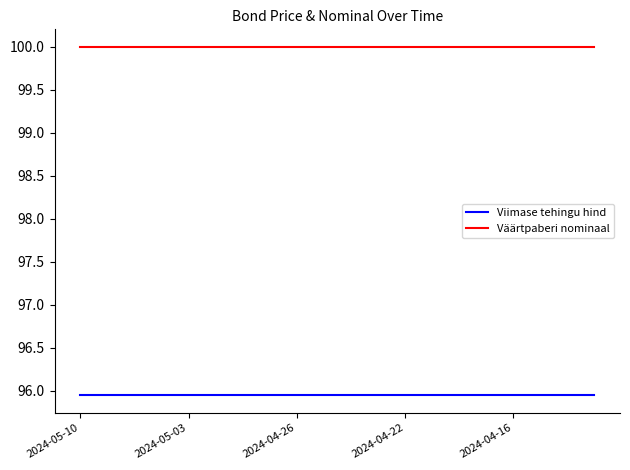

True or false: Väärtpaberi nominaal and Viimase tehingu hind intersect in this chart.

False